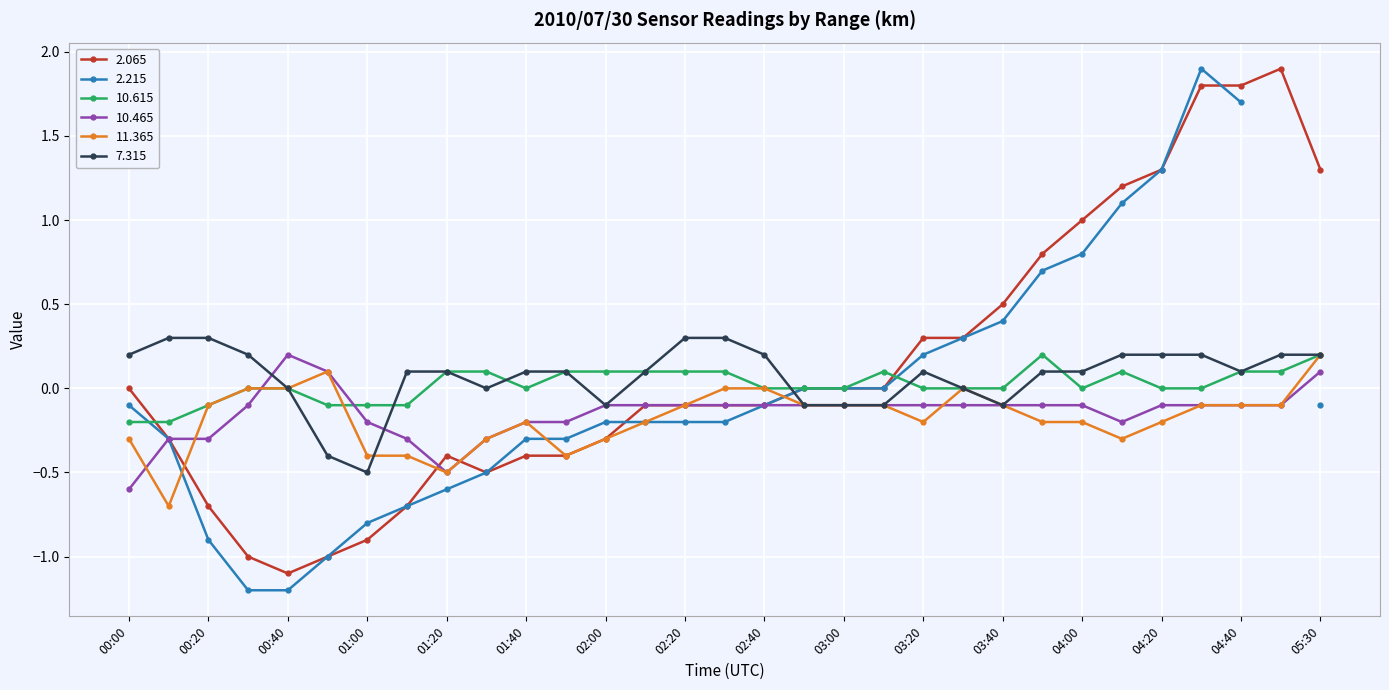

How many data points in   7.315 are above 0?

21